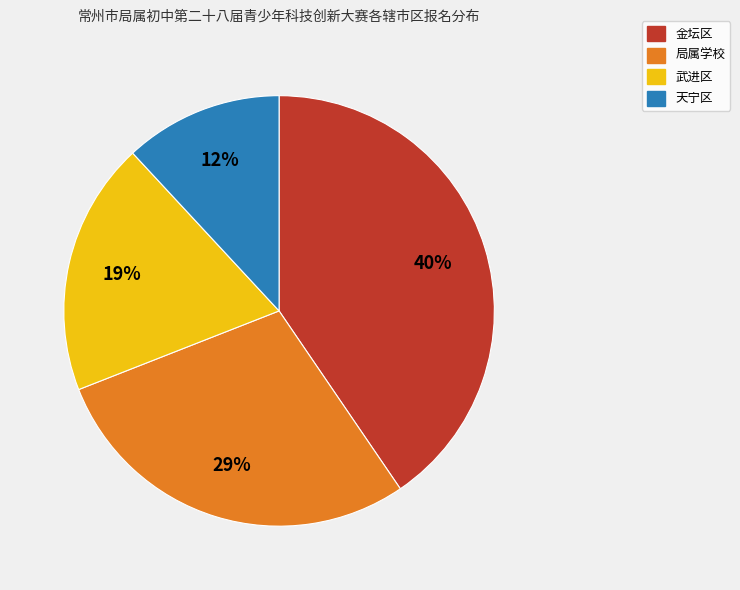

To the nearest percent, what percentage of the pie is 金坛区?

40%